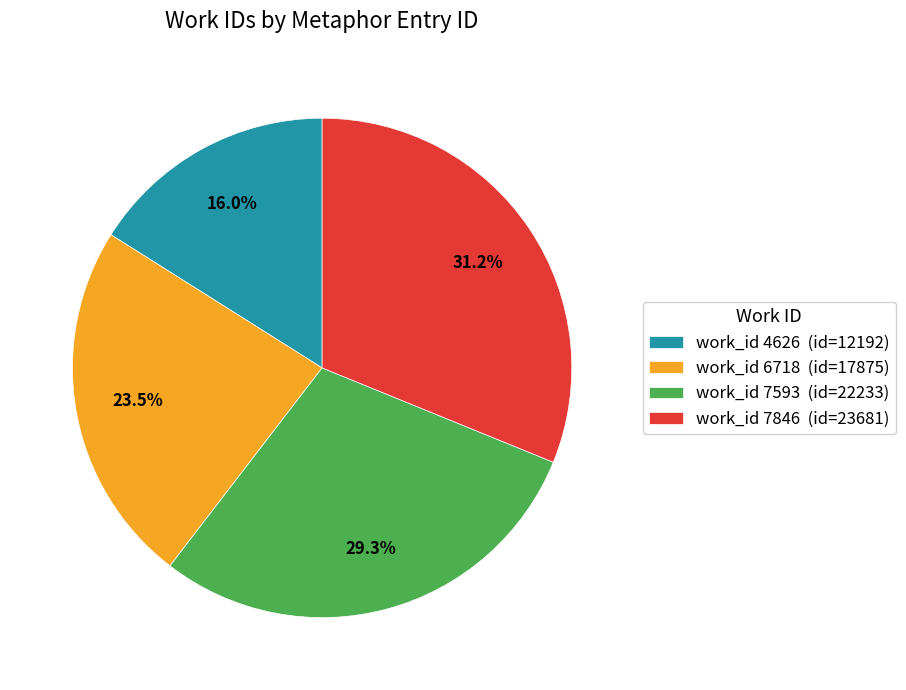

Do work_id 6718 (id=17875) and work_id 7593 (id=22233) together represent more than half of the pie?

Yes